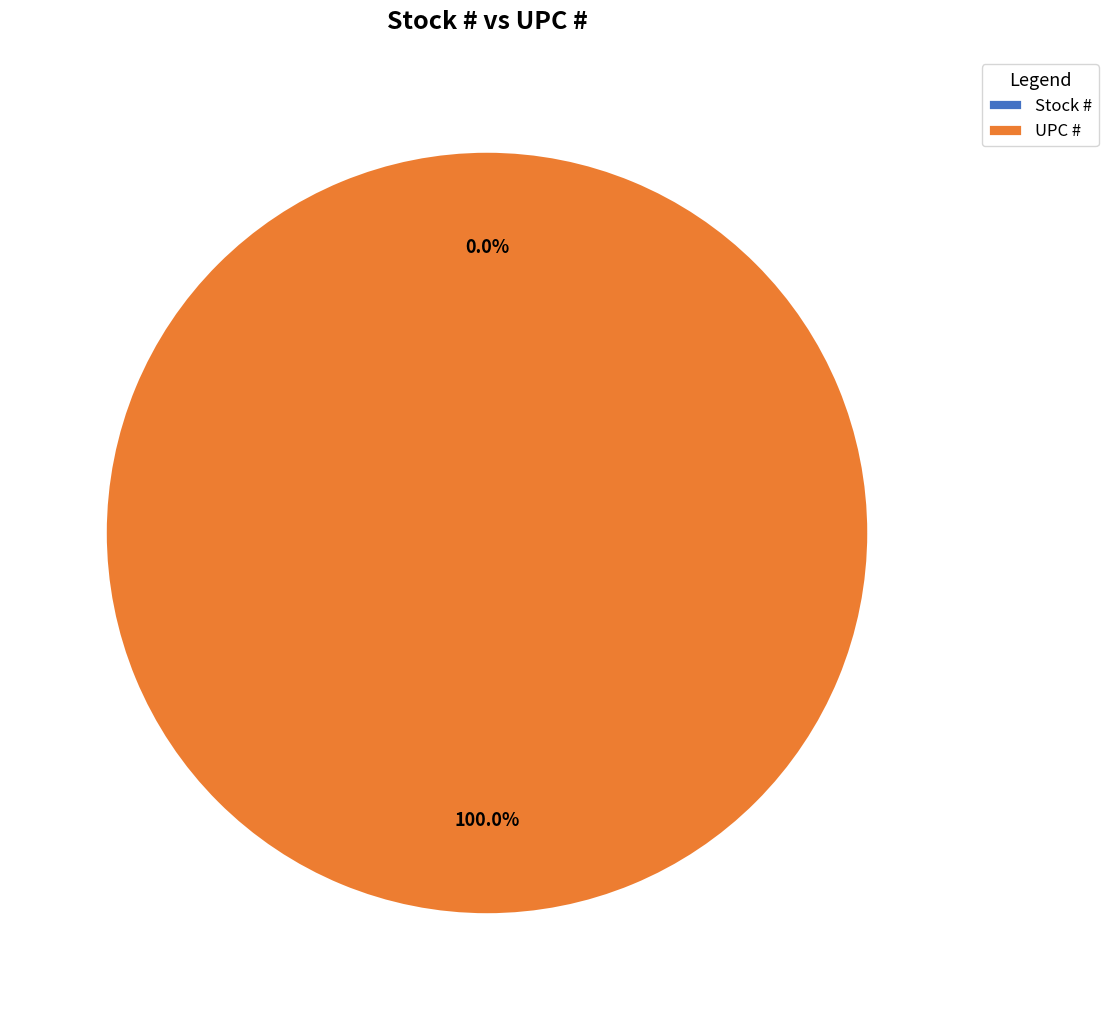

What is the ratio of the value at UPC # to the value at Stock #?

357439776.6